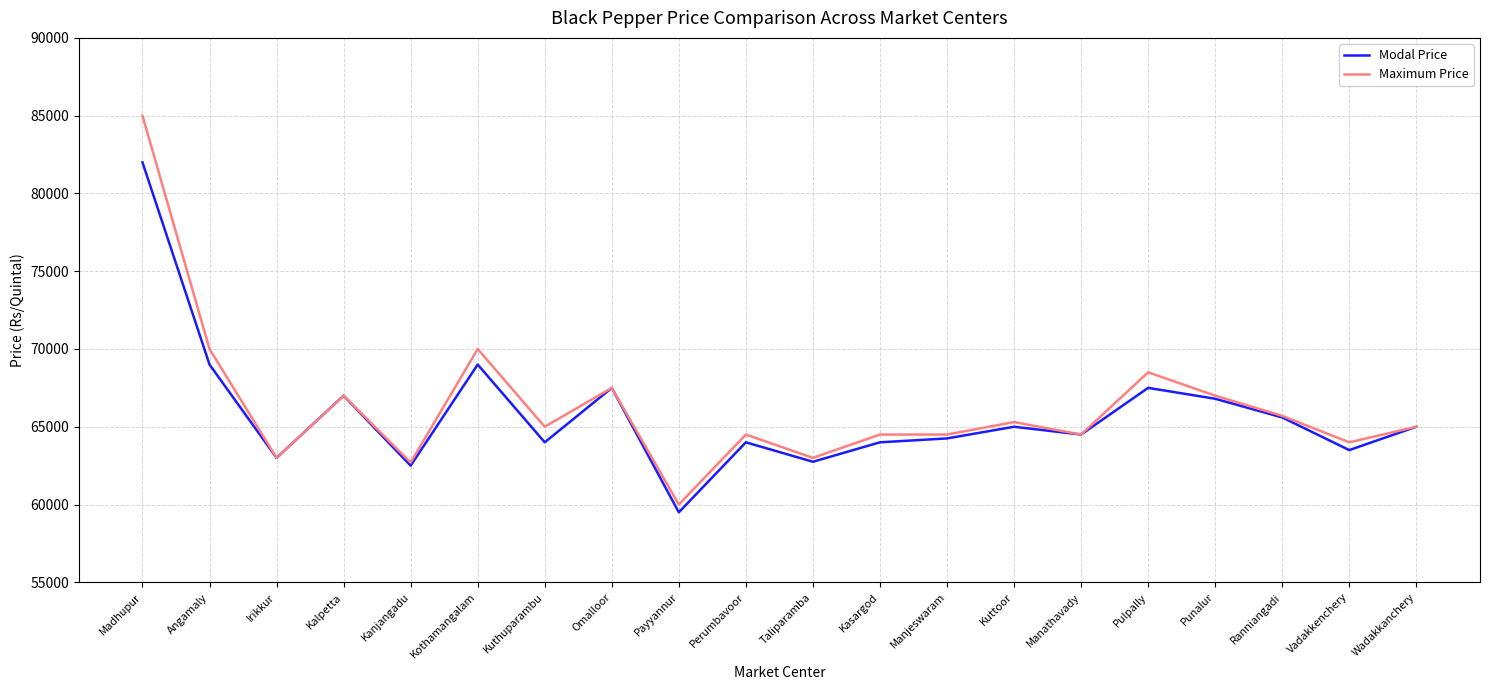

Reading left to right, what are all the values shown in this chart?

Modal Price: 82000	69000	63000	67000	62500	69000	64000	67500	59500	64000	62750	64000	64250	65000	64500	67500	66800	65600	63500	65000
Maximum Price: 85000	70000	63000	67000	62700	70000	65000	67500	60000	64500	63000	64500	64500	65300	64500	68500	67000	65700	64000	65000